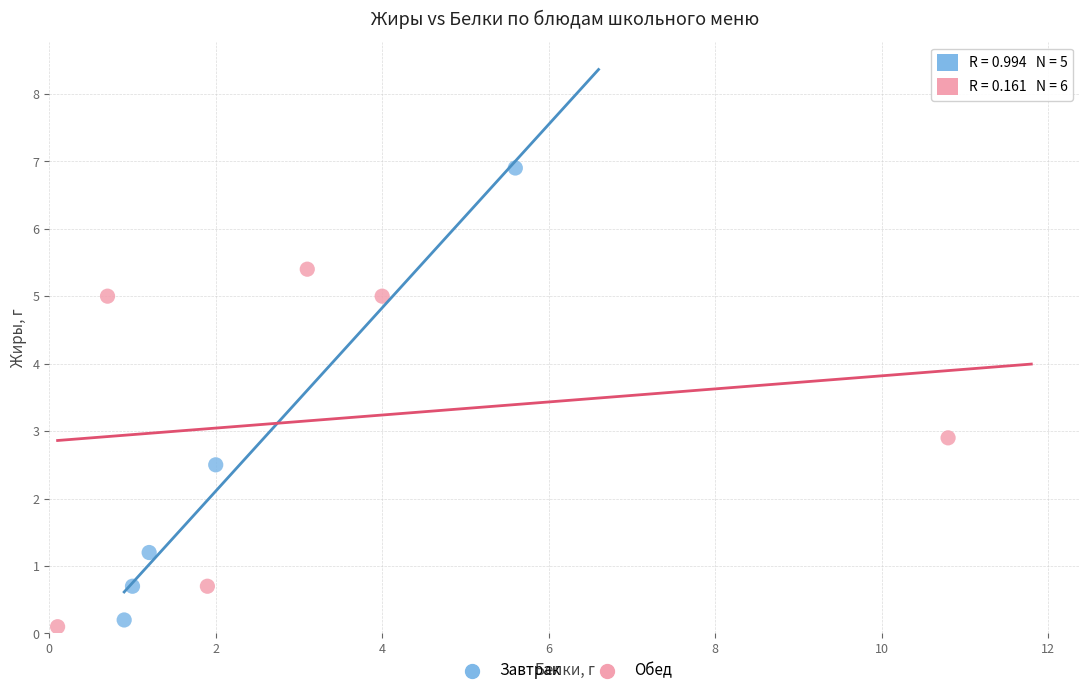

Which series contains the highest Y value?

Завтрак